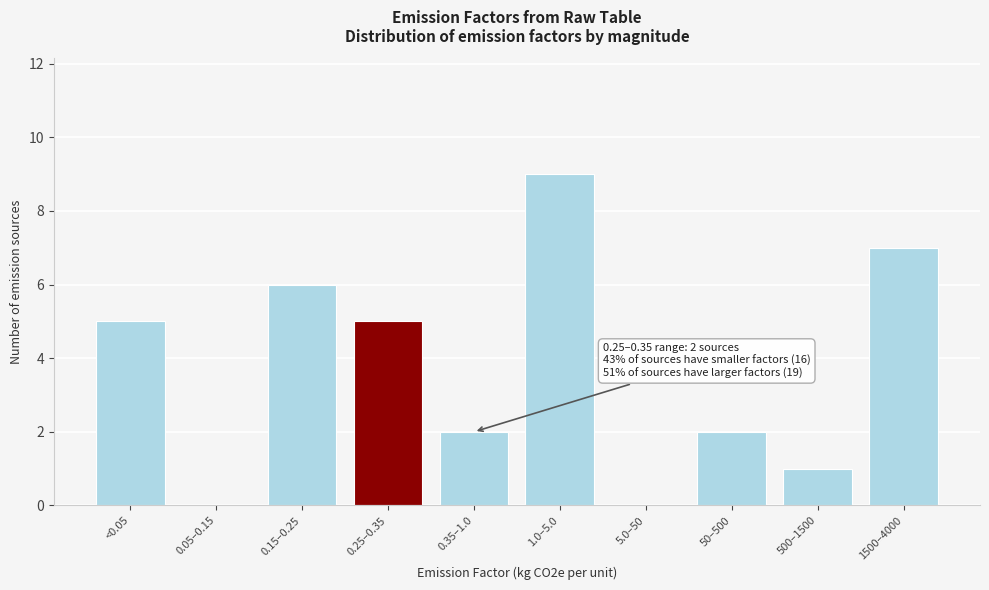

Reading left to right, what are all the values shown in this chart?

<0.05=5	0.05–0.15=0	0.15–0.25=6	0.25–0.35=5	0.35–1.0=2	1.0–5.0=9	5.0–50=0	50–500=2	500–1500=1	1500–4000=7